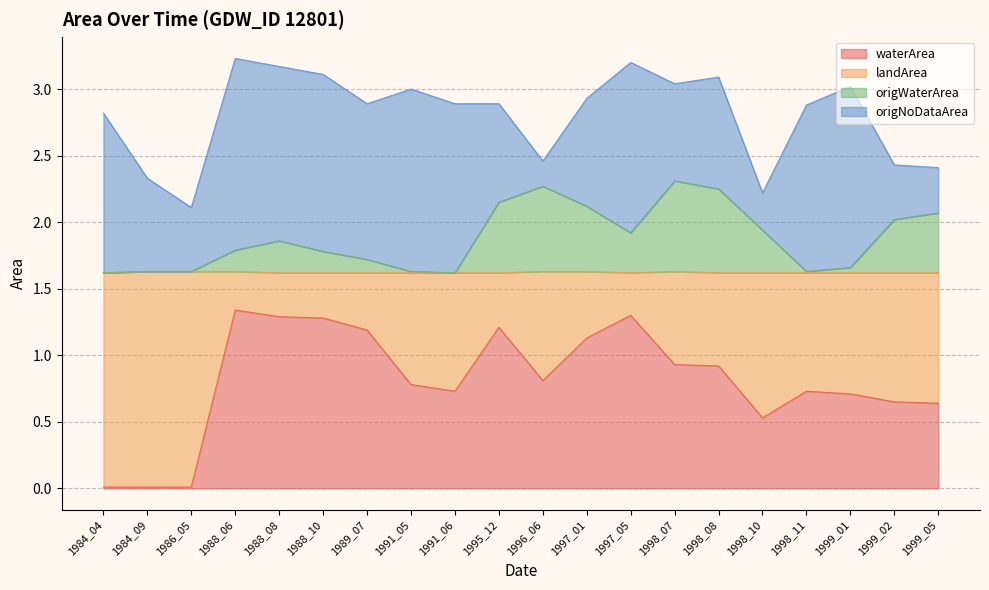

The waterArea series shows 0.9 at 1998_08. True or false?

True